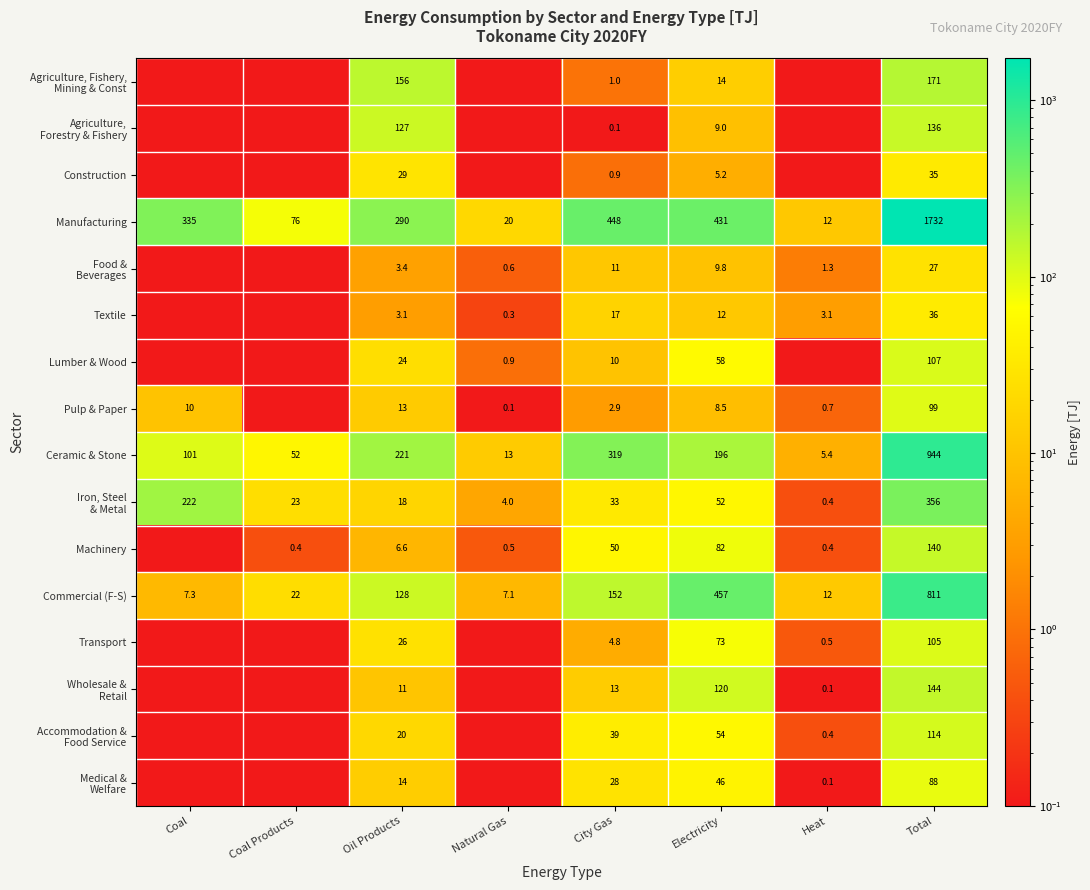

Where is Commercial (F-S) nearest to the value 409?

Electricity